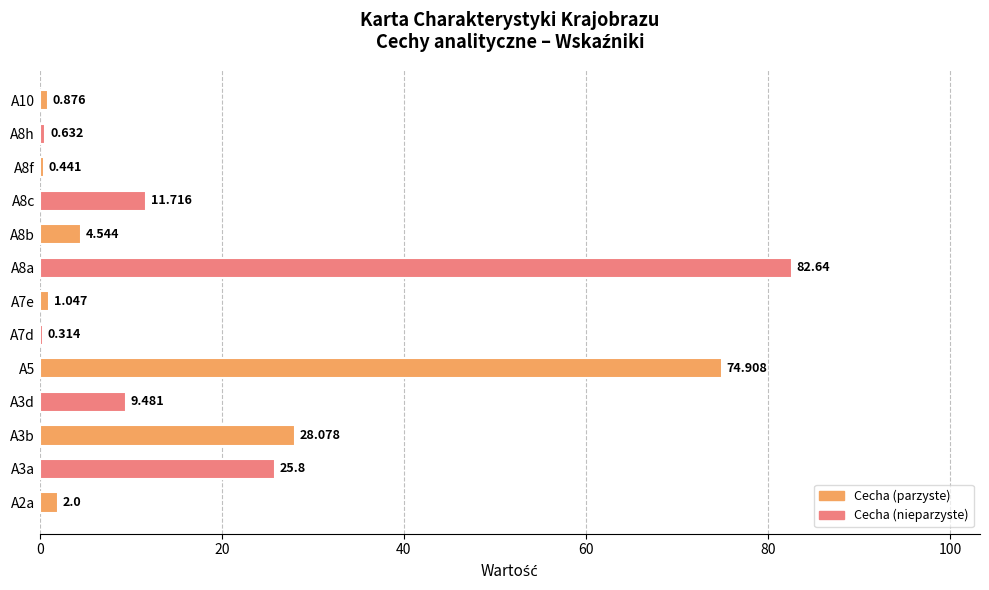

What is the difference between the maximum and minimum values?

82.3